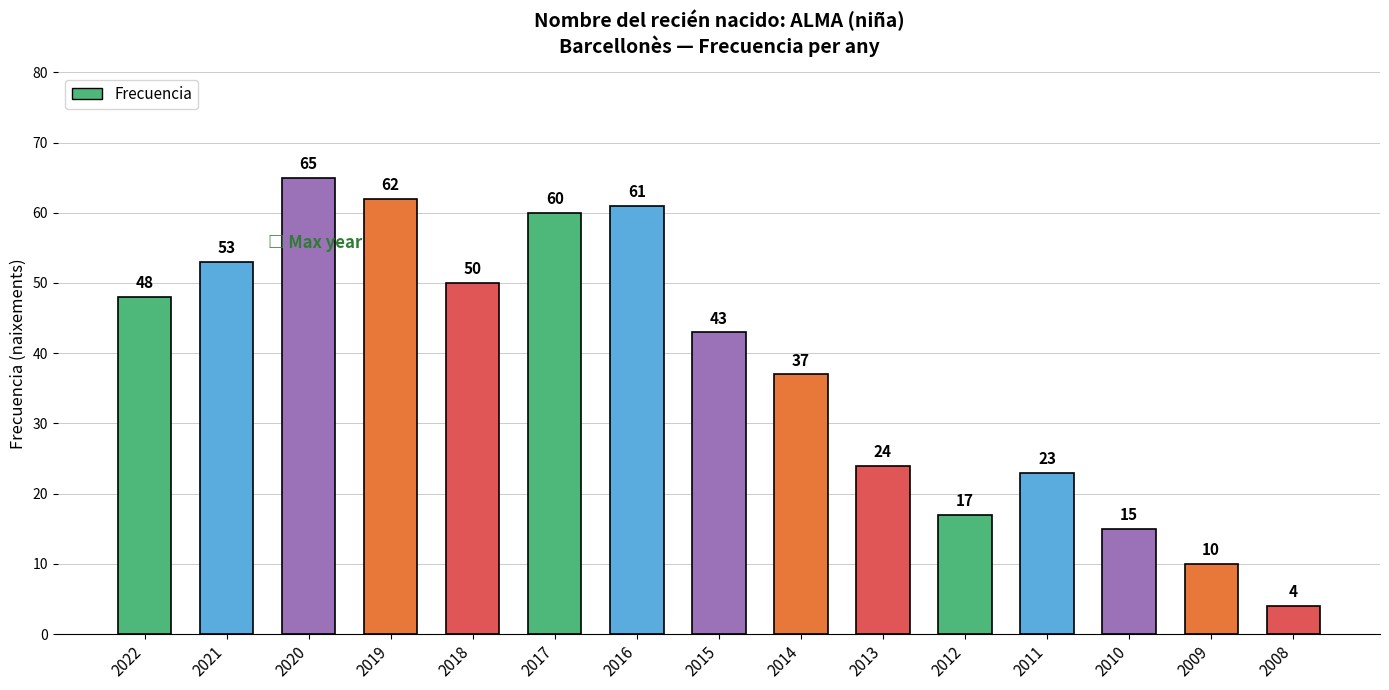

How many series are shown in this chart?

1